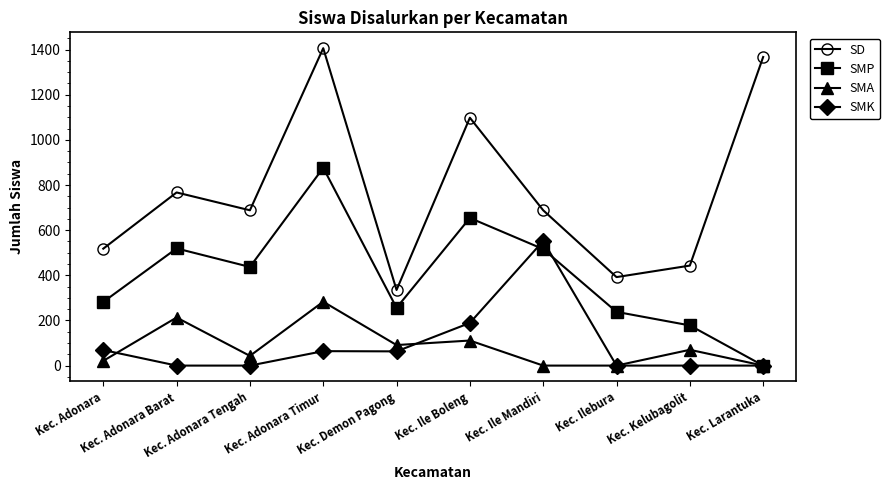

Rank the series by their maximum value, from lowest to highest.

SMA, SMK, SMP, SD